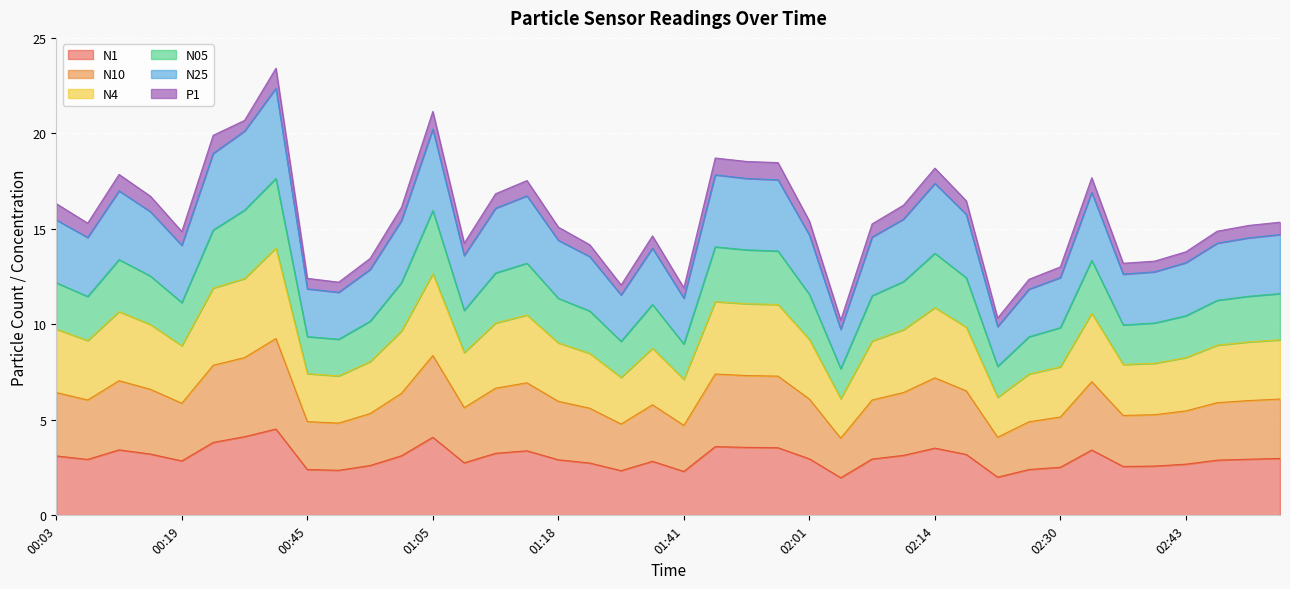

The N1 series shows 1.8 at 01:05. True or false?

False